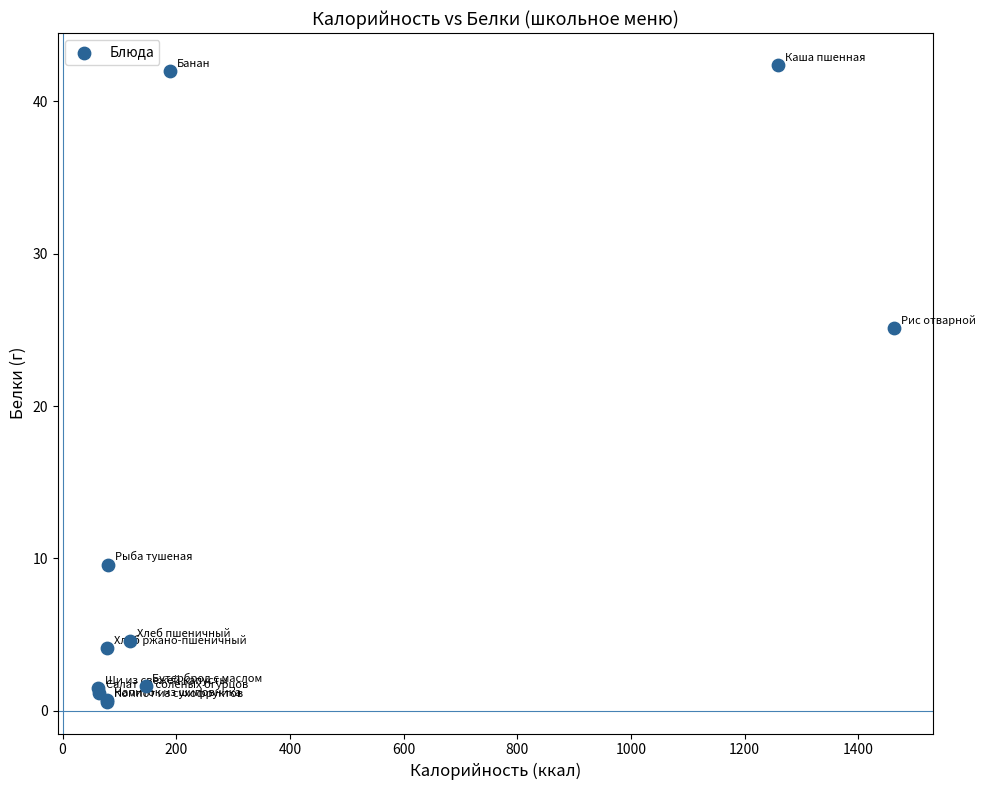

What Y value in the scatter plot is closest to 21?

25.1